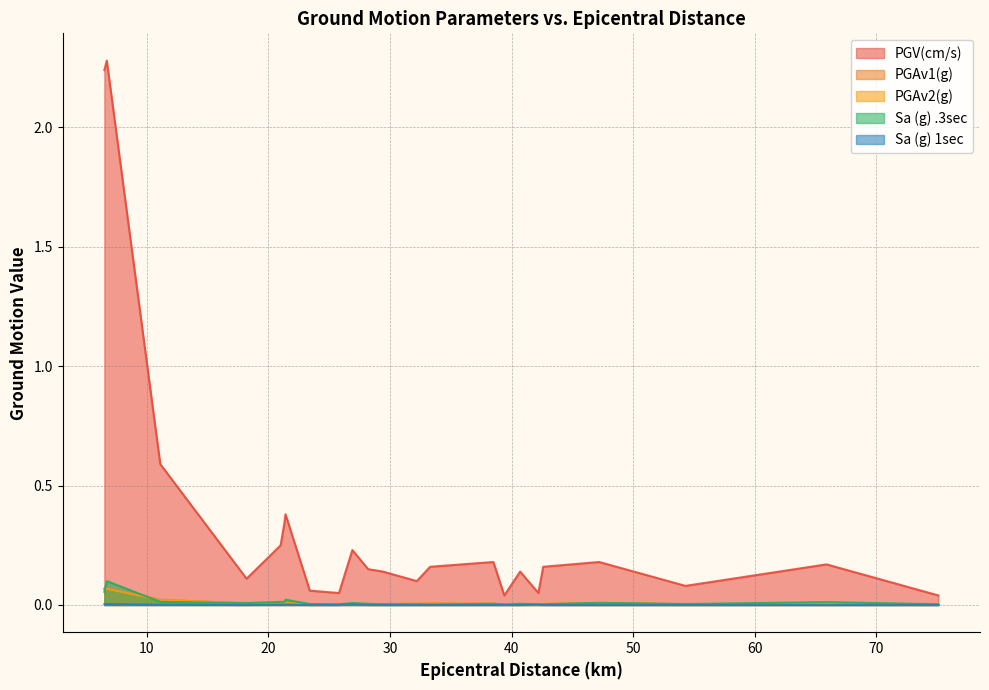

What is the total value across all series at BPE?

0.2